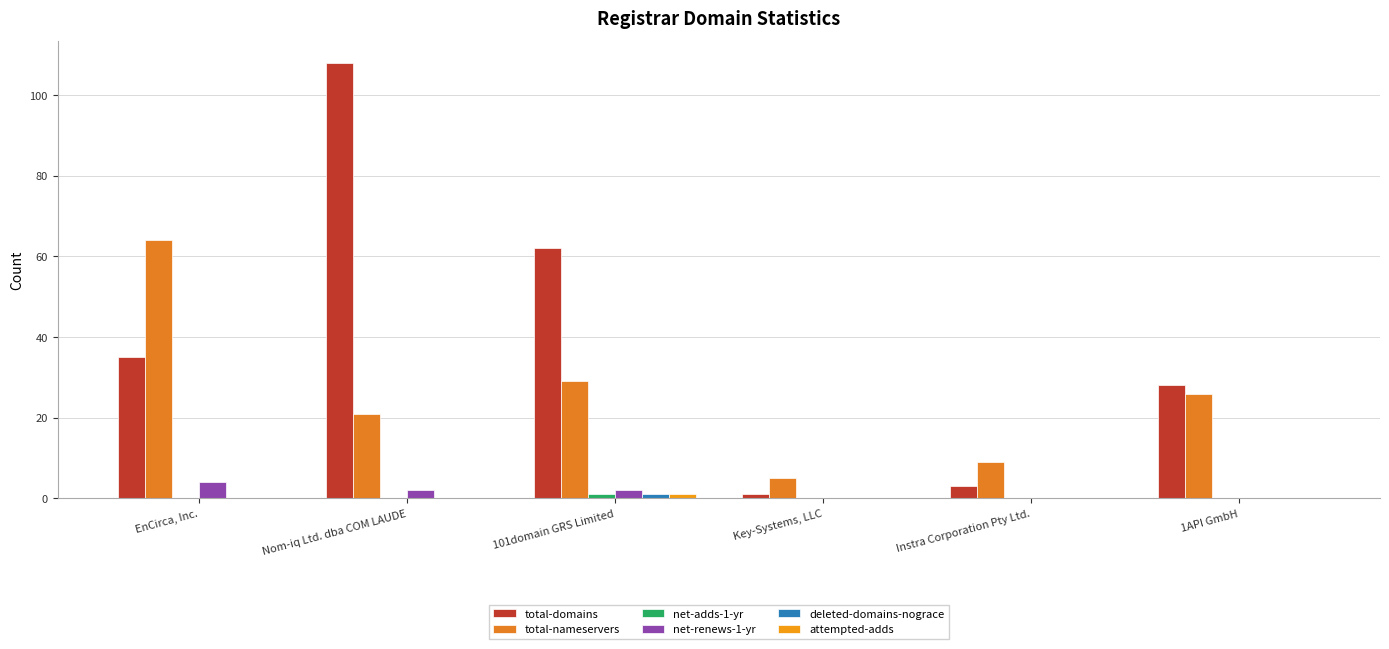

The net-renews-1-yr series shows 0 at Instra Corporation Pty Ltd.. True or false?

True